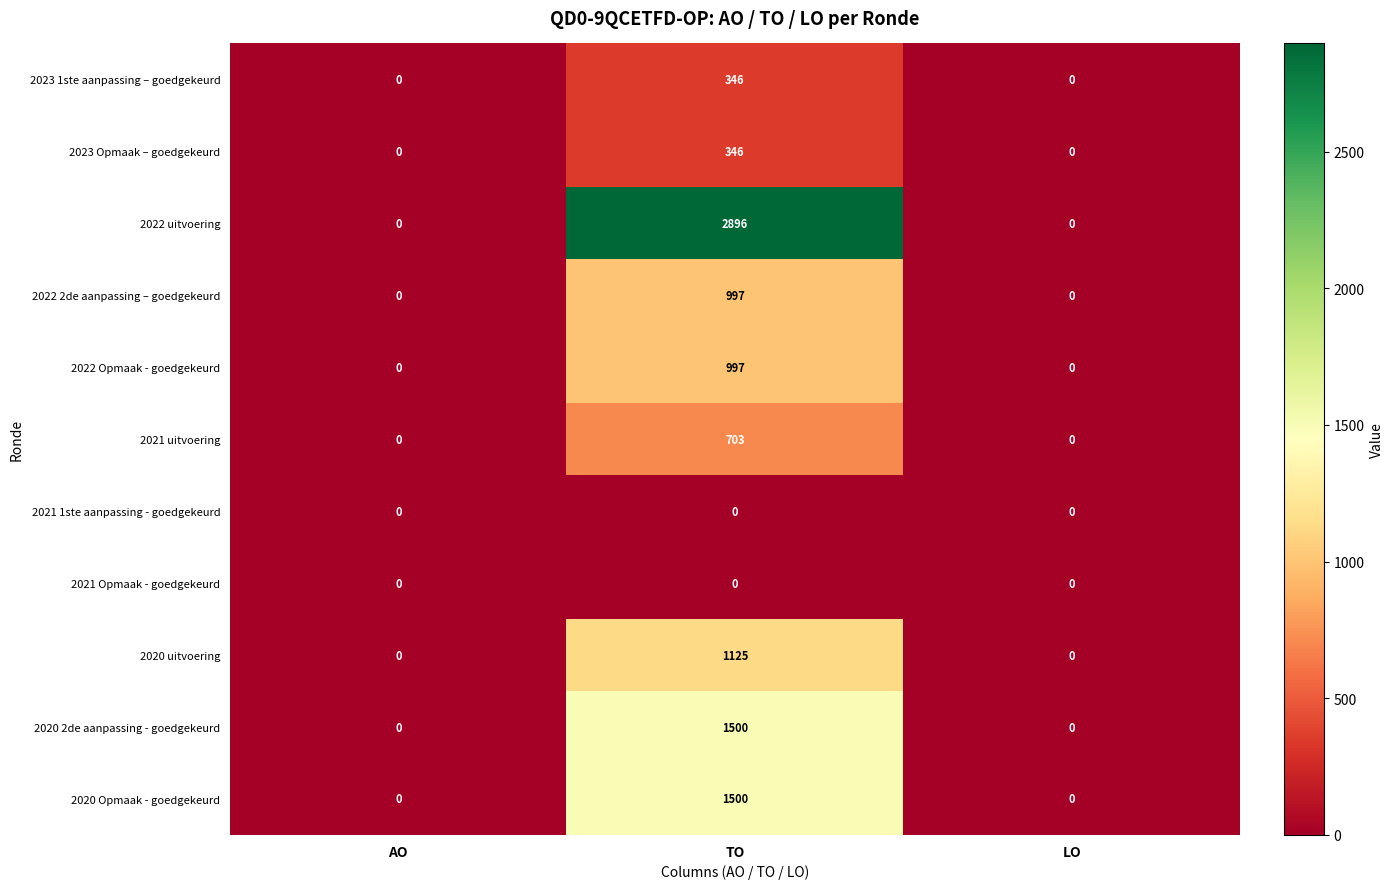

What is the difference between the highest and lowest values at TO?

2896